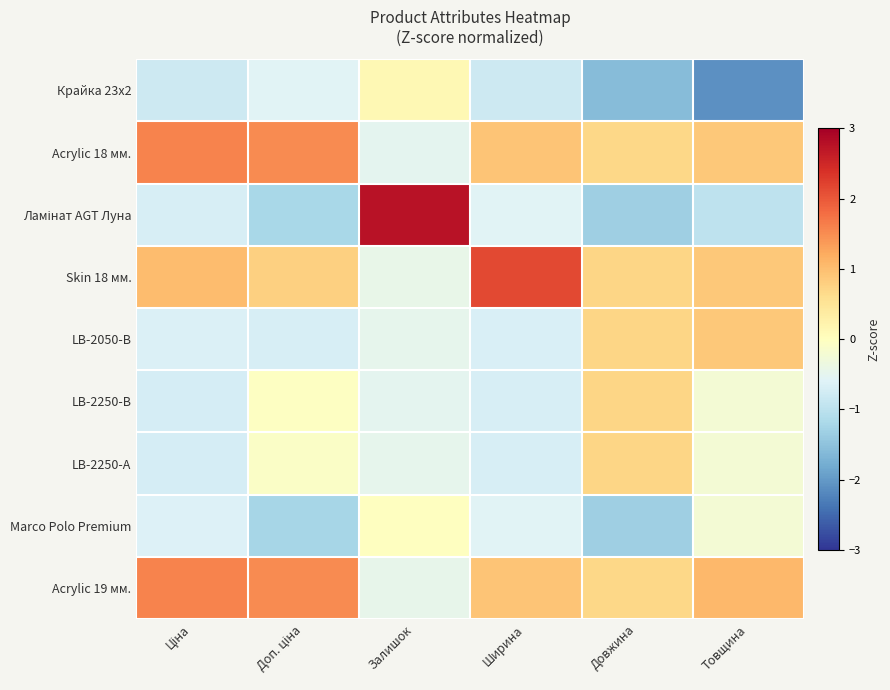

Which series has the largest range (max minus min)?

Ламінат AGT Луна